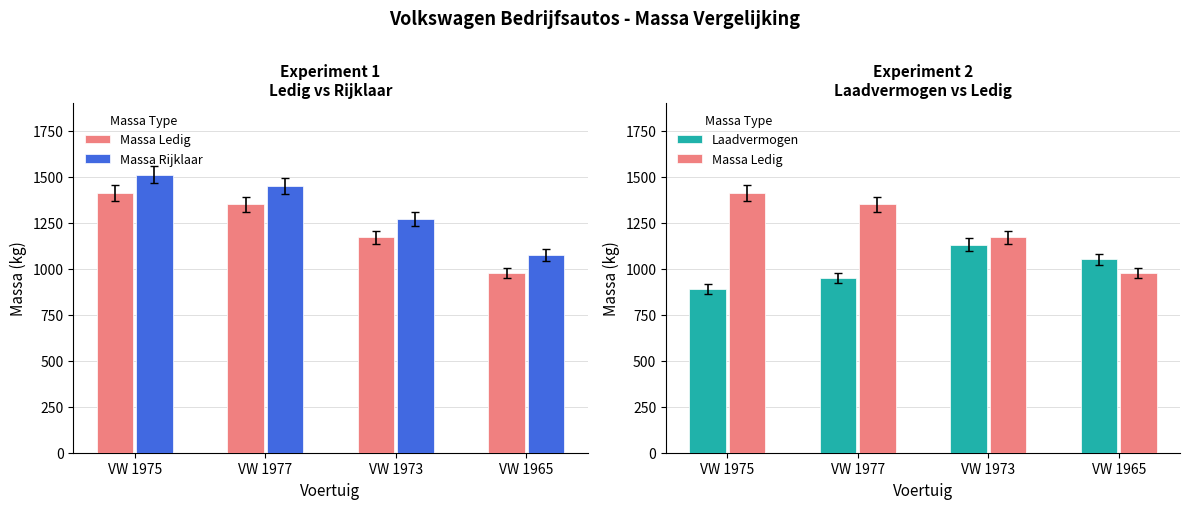

What is the greatest value displayed?

1510